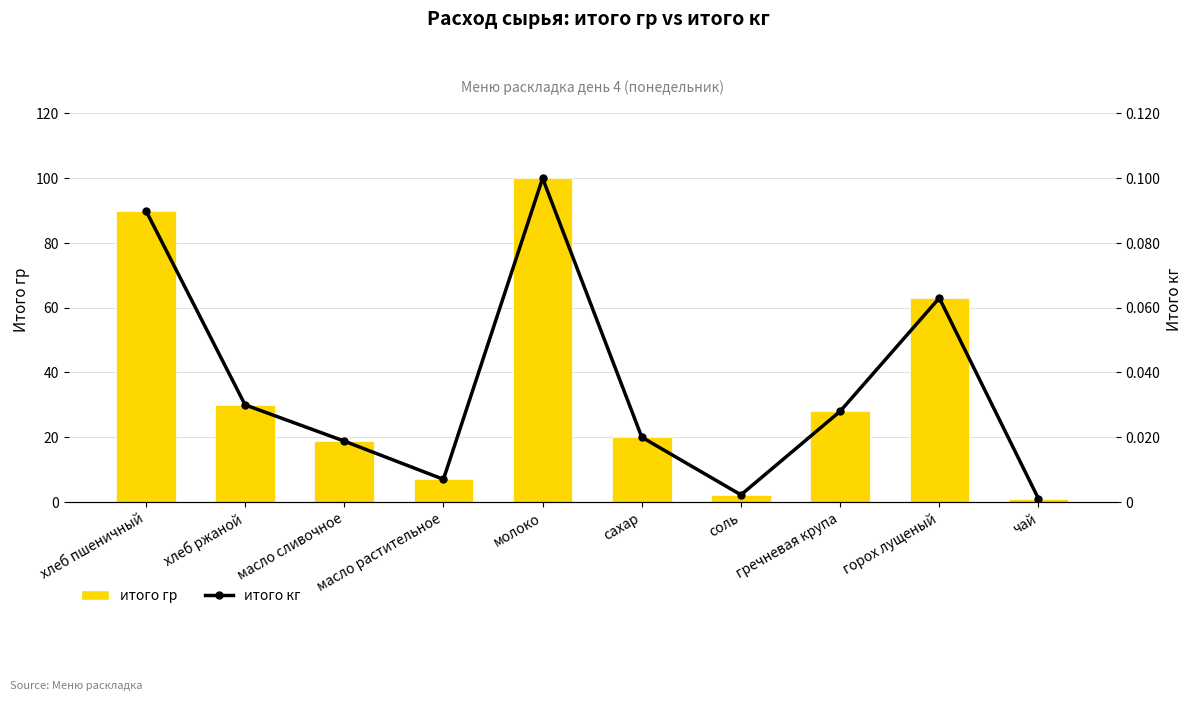

How many groups of bars are there?

10